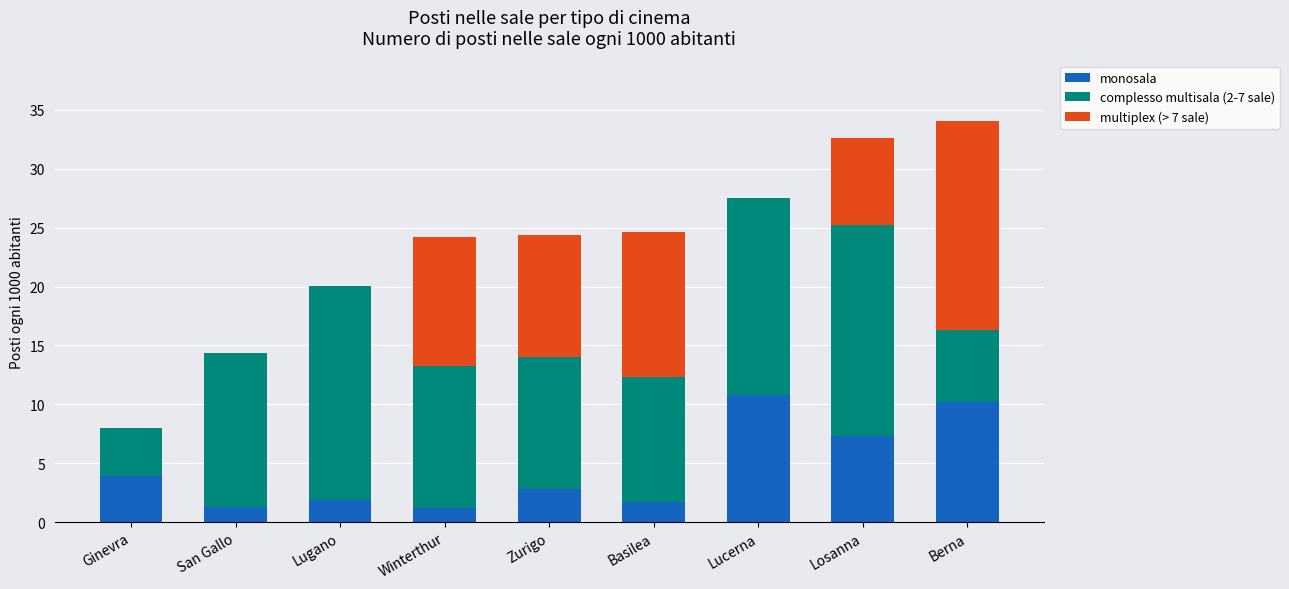

Read the monosala value at Ginevra.

3.9